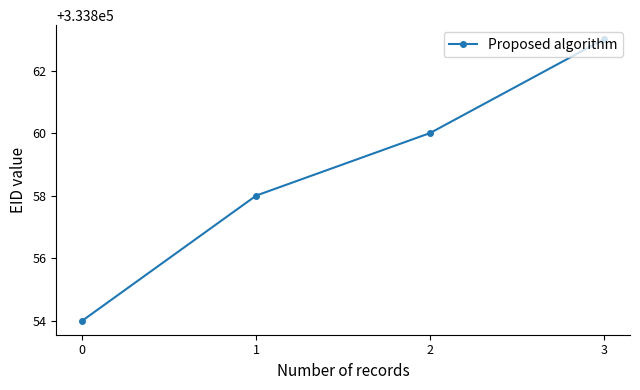

How many values are below 333860?

2